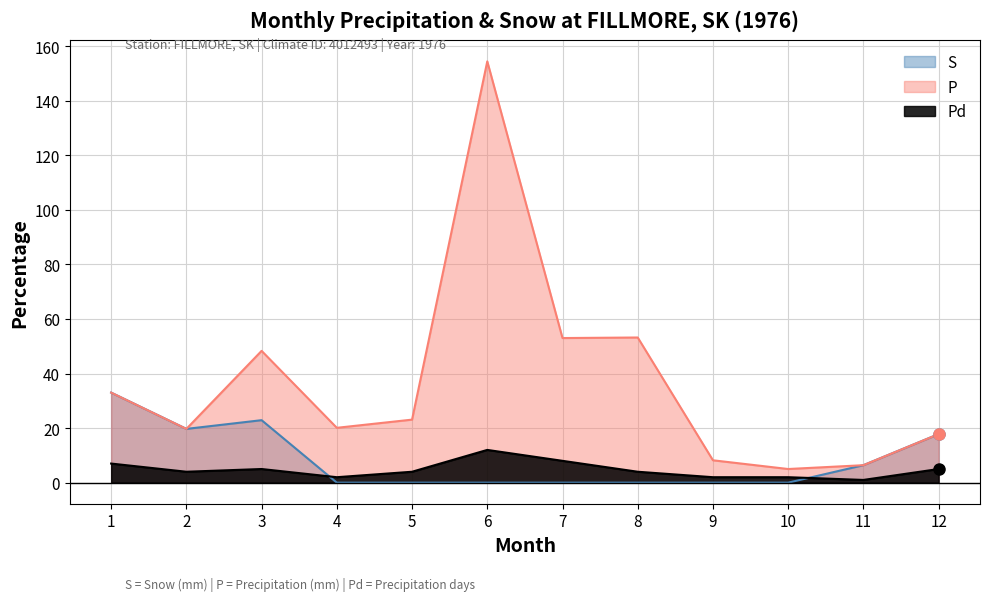

Count the number of categories in the chart.

12